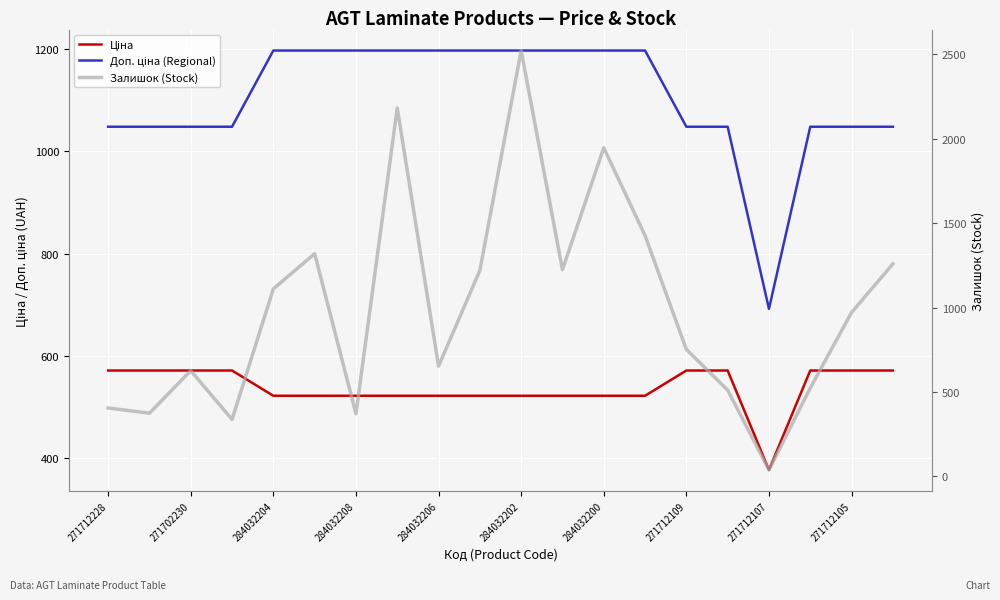

What is the difference between the maximum and minimum values in the Доп. ціна (Regional) series?

505.0